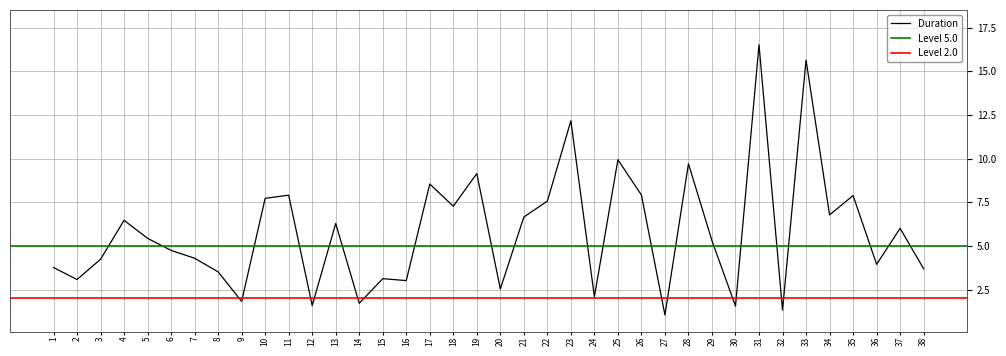

Between 31 and 18, which is larger?

31